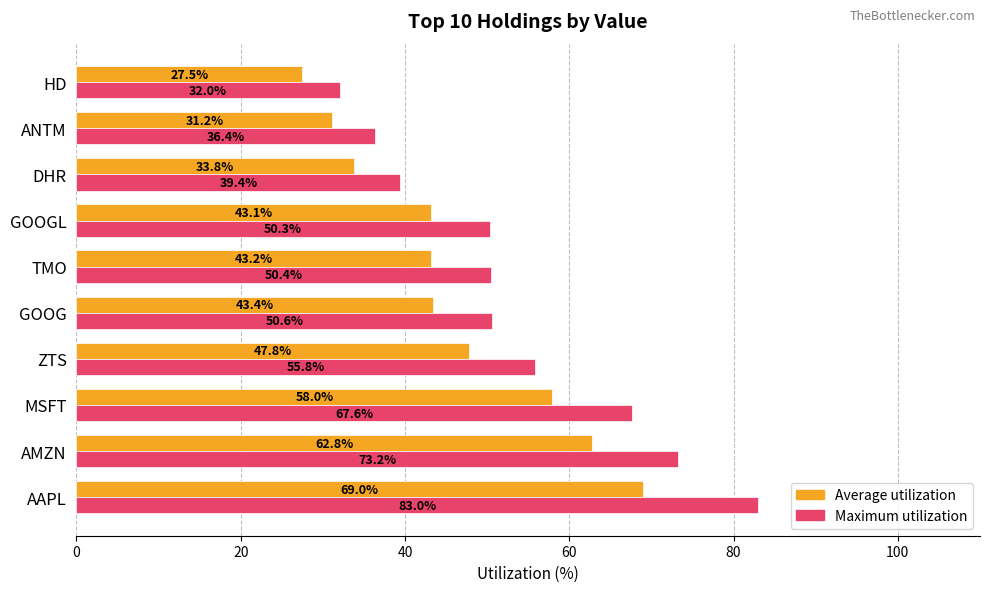

How many series are shown in this chart?

2